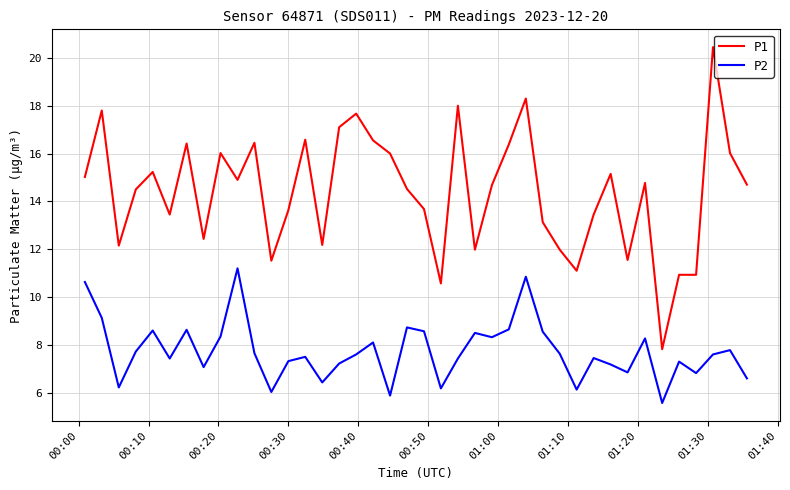

What is the minimum value for P2?

5.6